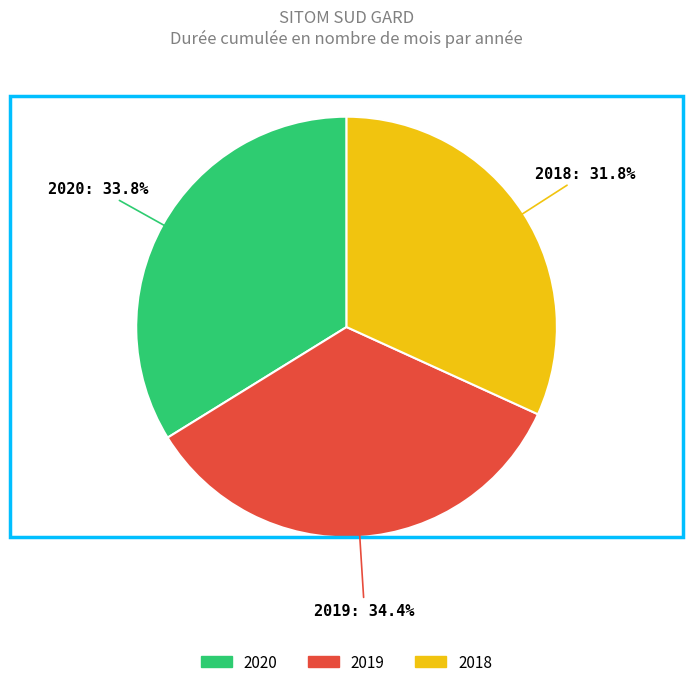

Rank the categories by value from highest to lowest.

2019, 2020, 2018